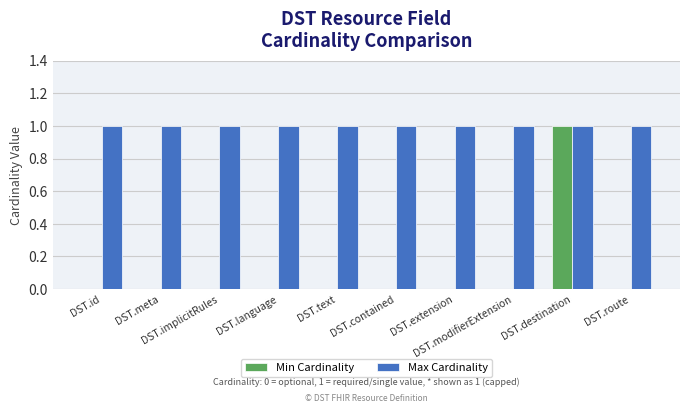

Which series has the largest total across all categories?

Max Cardinality